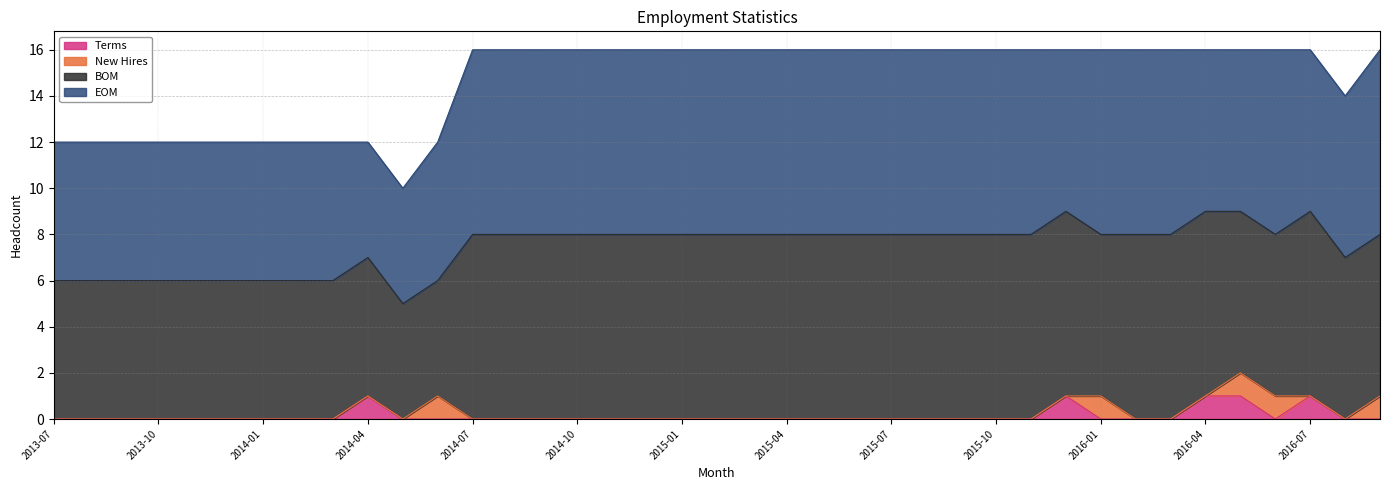

What is the average value of the EOM series?

7